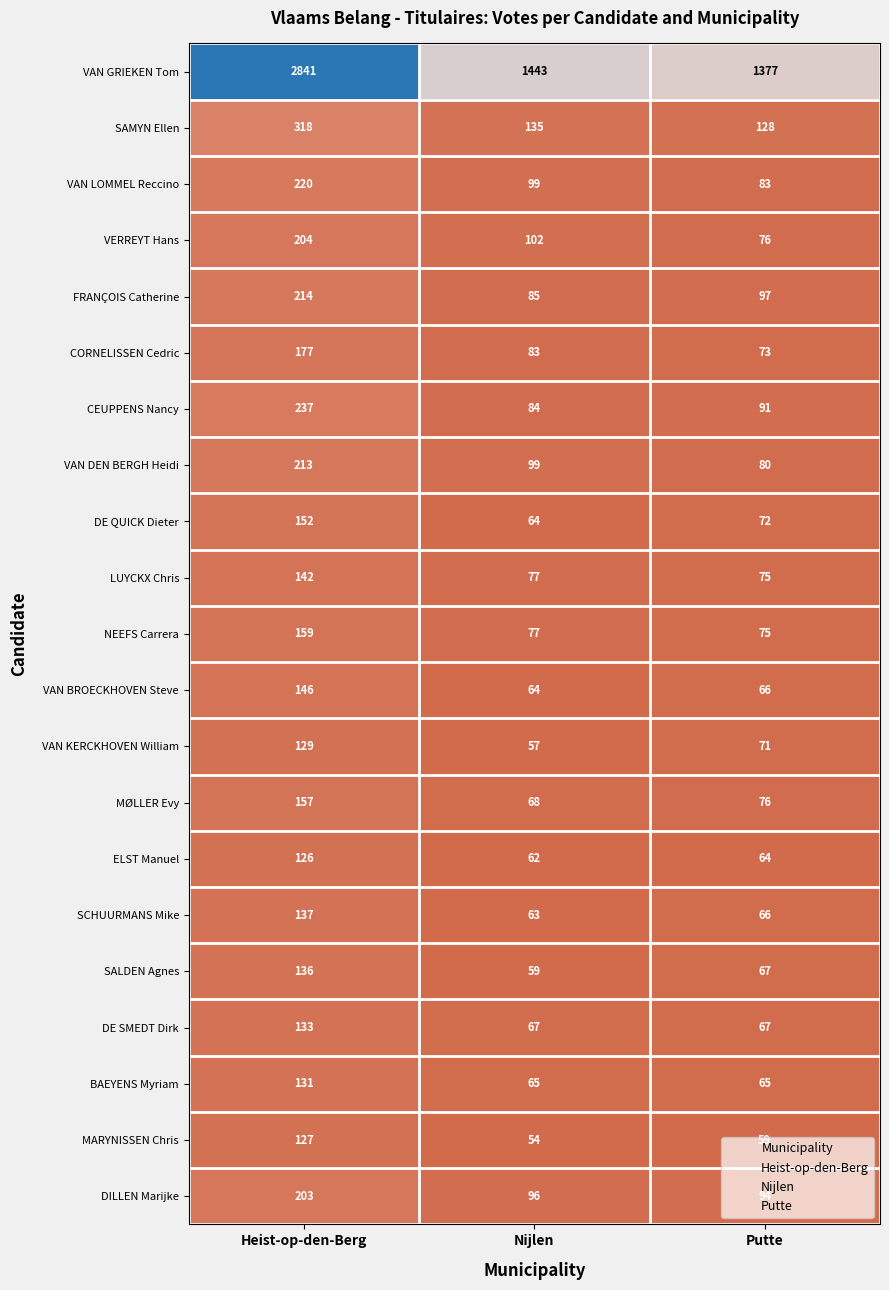

How many distinct data groups are displayed?

21